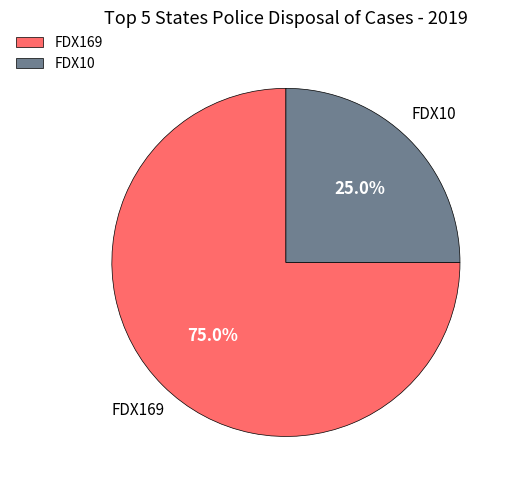

Between FDX10 and FDX169, which is larger?

FDX169